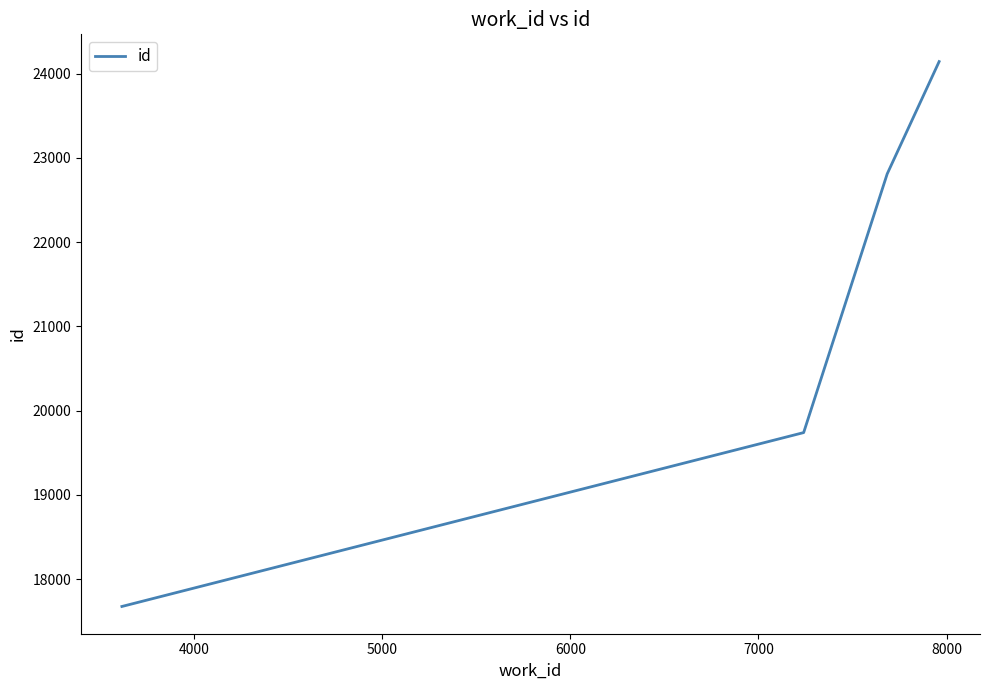

Reading right to left, extract all data points from this chart.

24142	22809	19738	17674